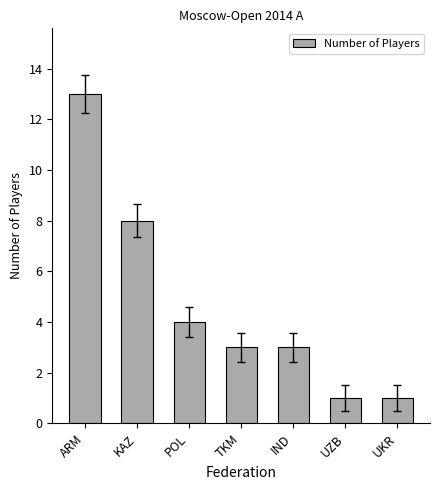

What is the ratio of the value at POL to the value at UKR?

4.0